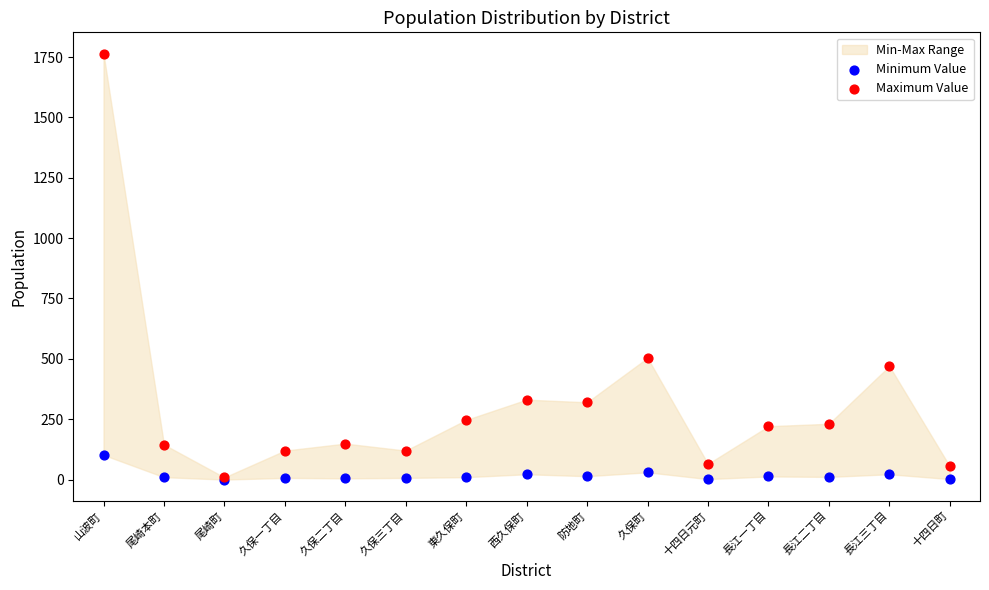

In the Maximum Value series, what Y value is closest to 886?

504